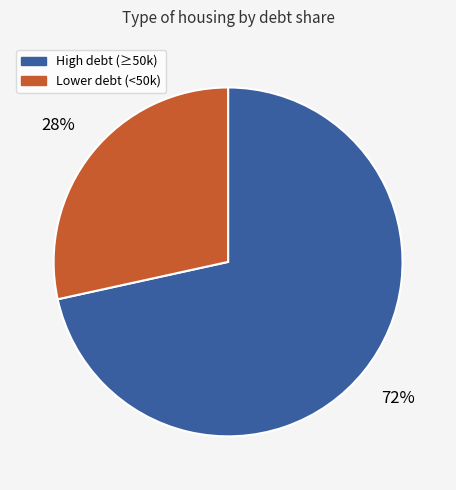

Is there a majority slice in this chart?

Yes